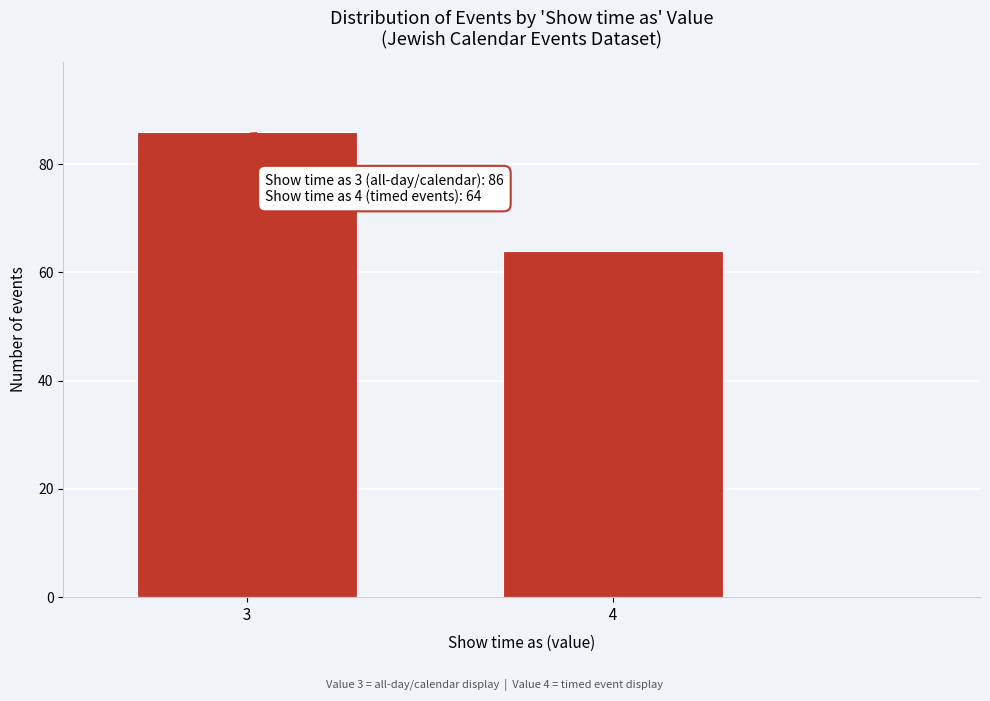

Reading left to right, extract all data points from this chart.

86	64